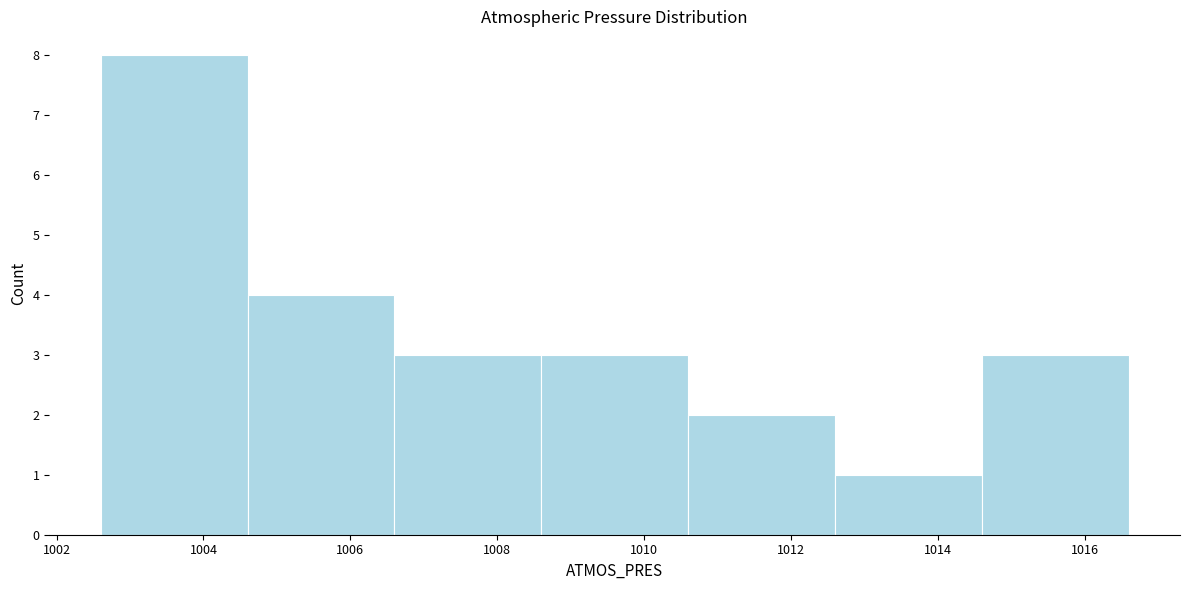

Over which range of the x-axis is the bar tallest?

1002.6 to 1004.6